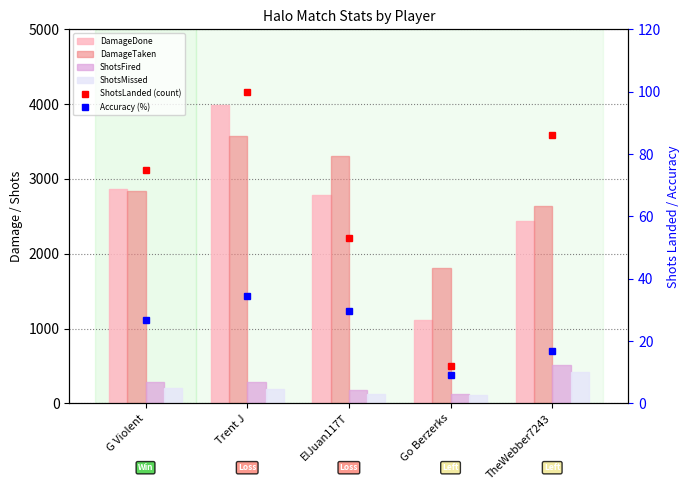

How many series are shown in this chart?

6